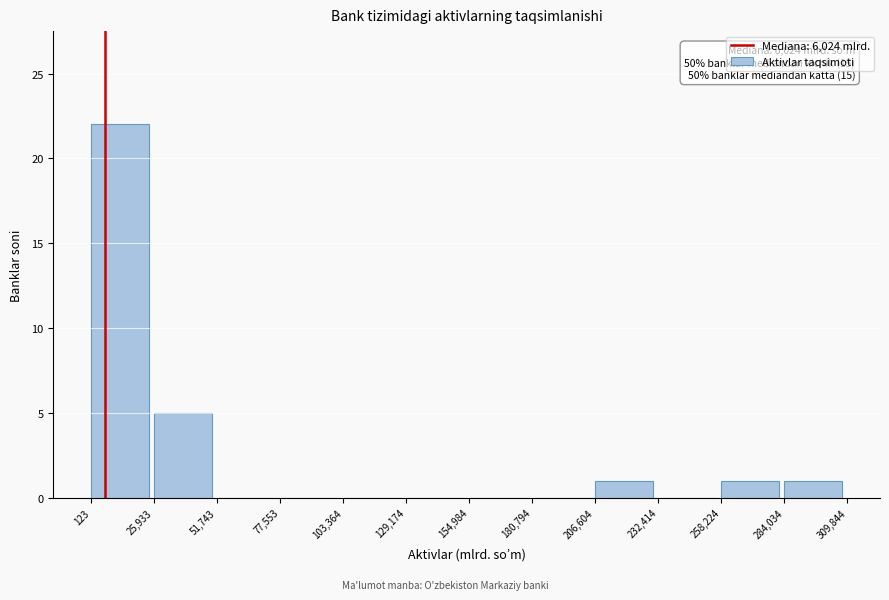

Over which range of the x-axis is the bar tallest?

123 to 25,933